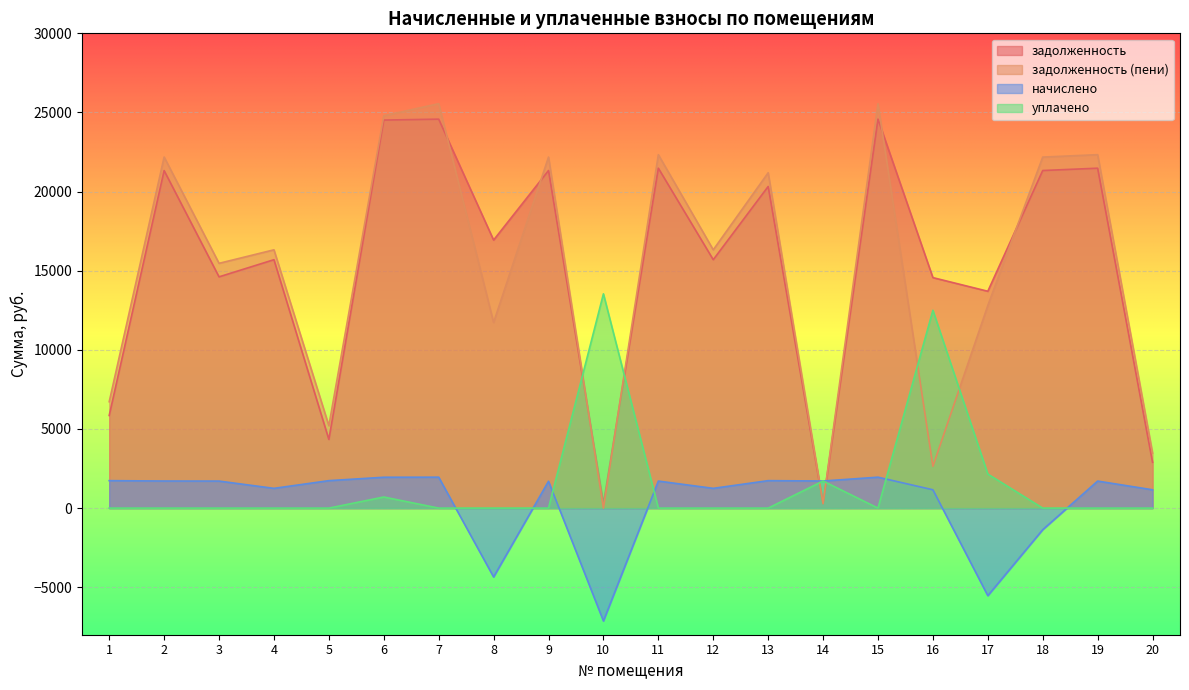

The value of задолженность (пени) at 5 is 9324.1. True or false?

False